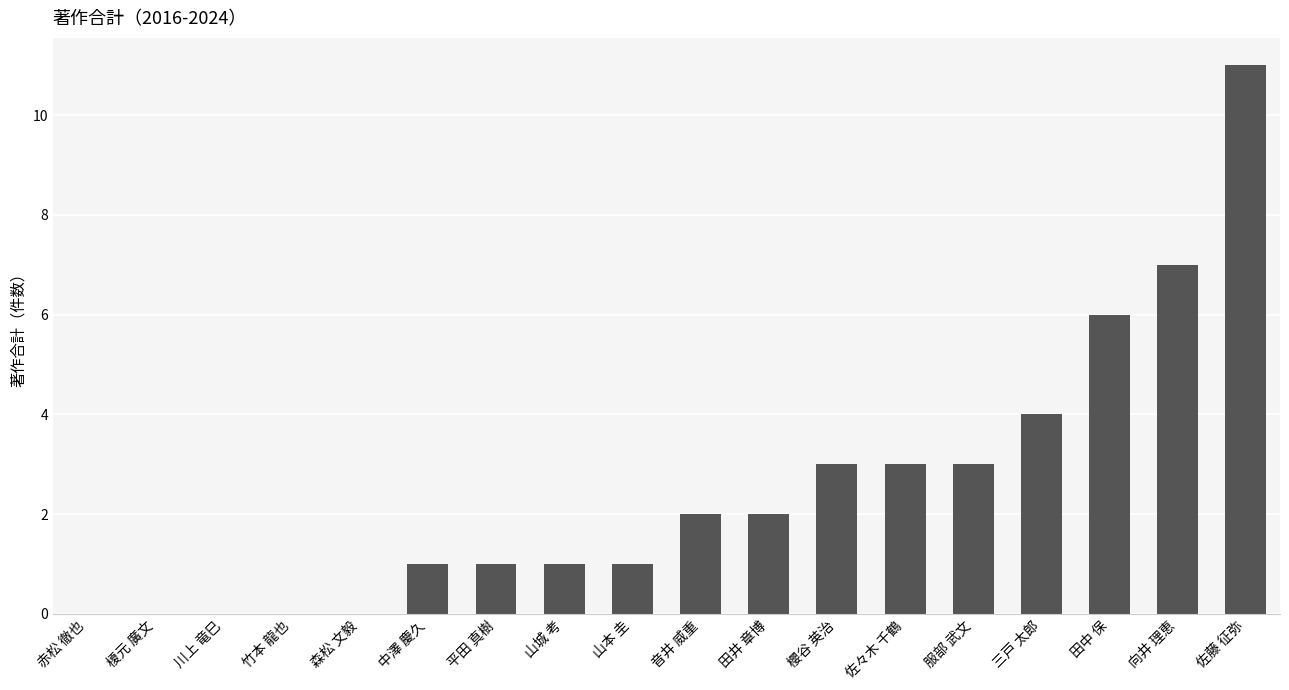

Reading left to right, what are all the values shown in this chart?

0	0	0	0	0	1	1	1	1	2	2	3	3	3	4	6	7	11